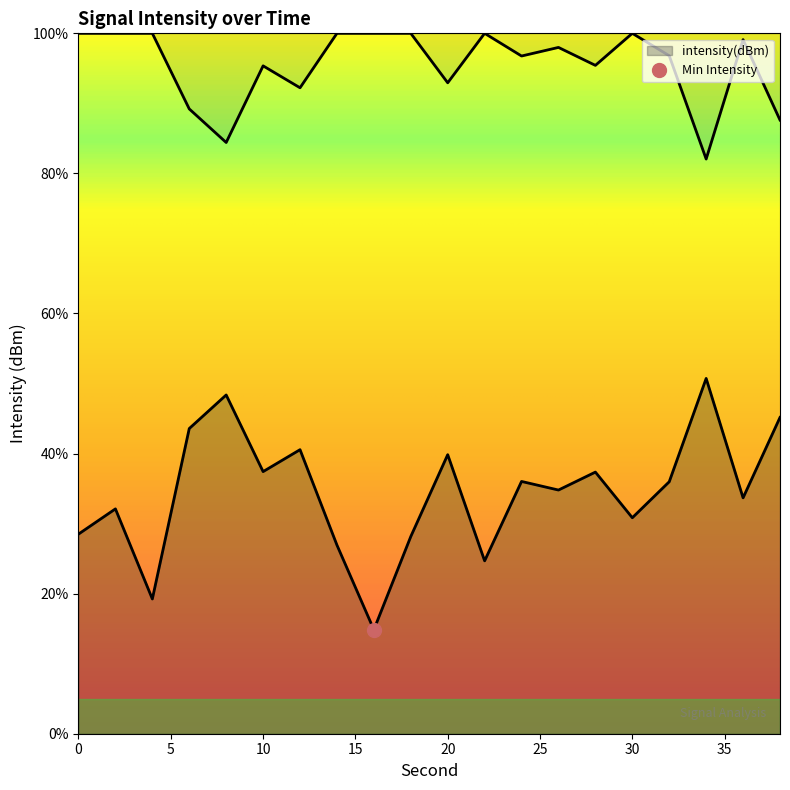

List the labels in order of value, smallest first.

16, 4, 22, 14, 18, 0, 30, 2, 36, 26, 32, 24, 28, 10, 20, 12, 6, 38, 8, 34